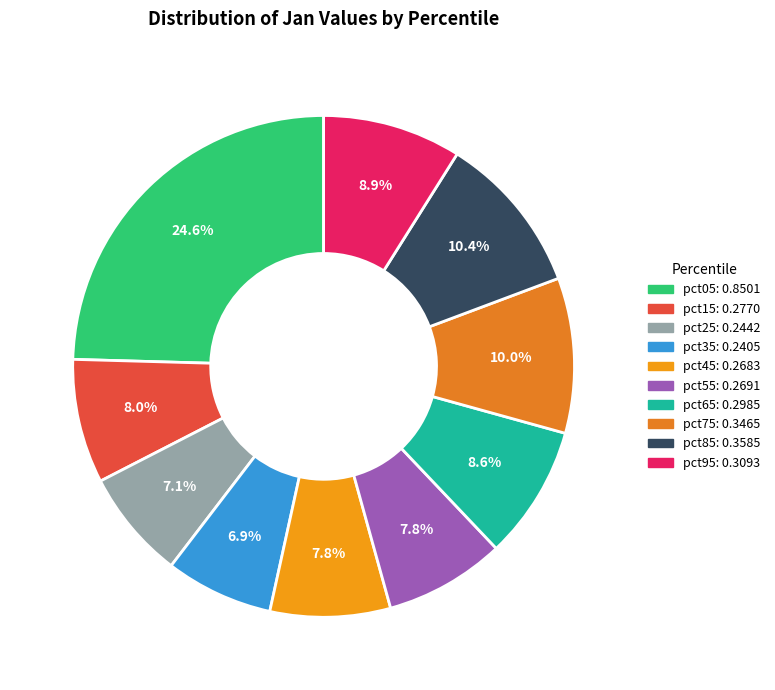

What is the total percentage of pct35 and pct65?

15.6%